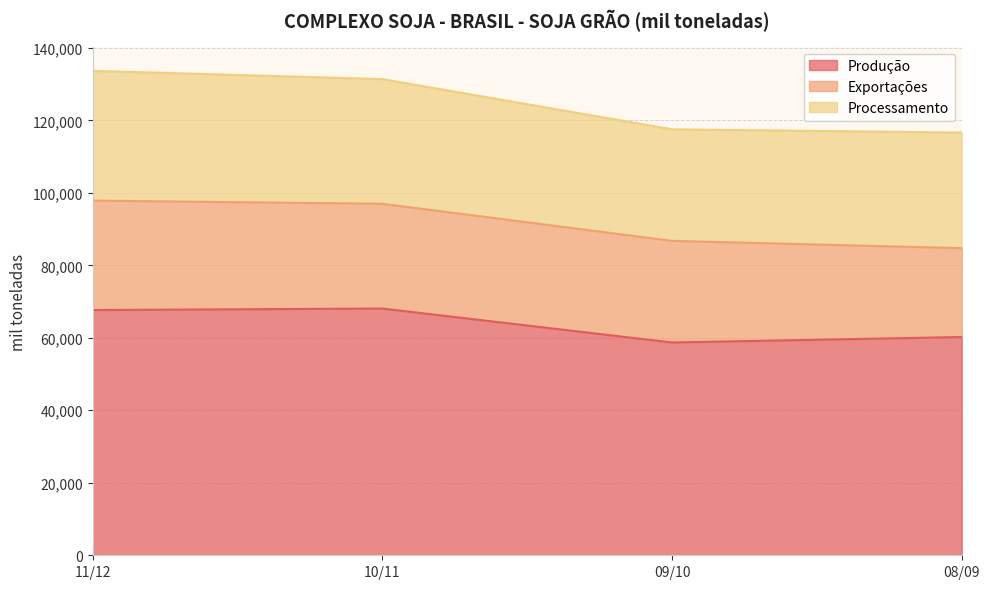

At which category is the sum across all series the highest?

11/12